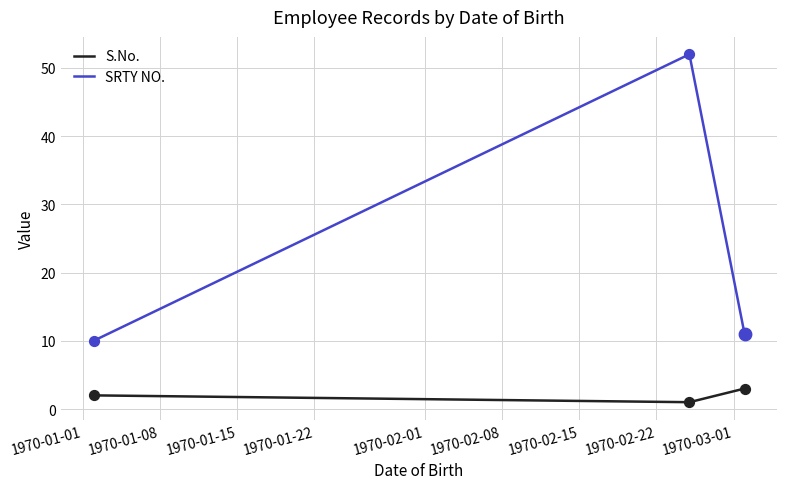

What is the maximum value for SRTY NO.?

52